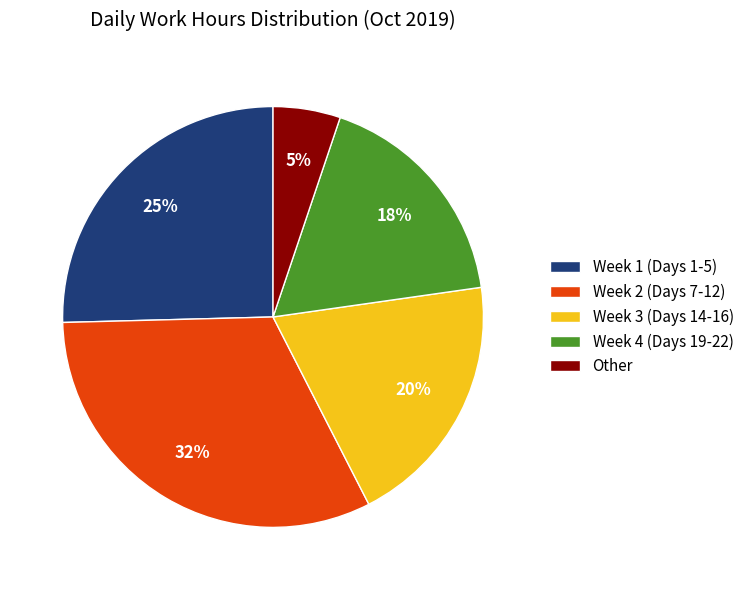

Does Week 2 (Days 7-12) represent more than half of the total?

No